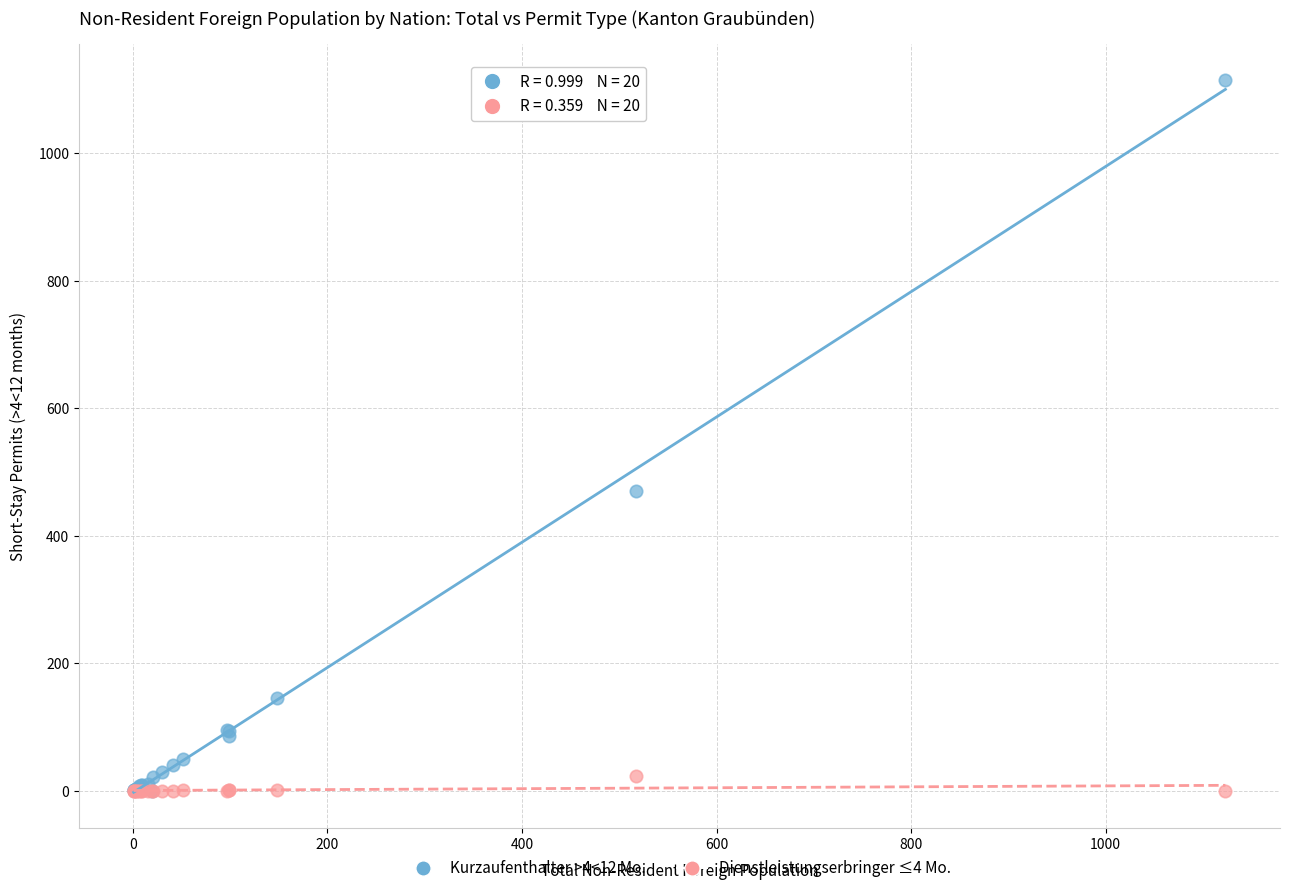

Across all series, what Y value is closest to 558?

471